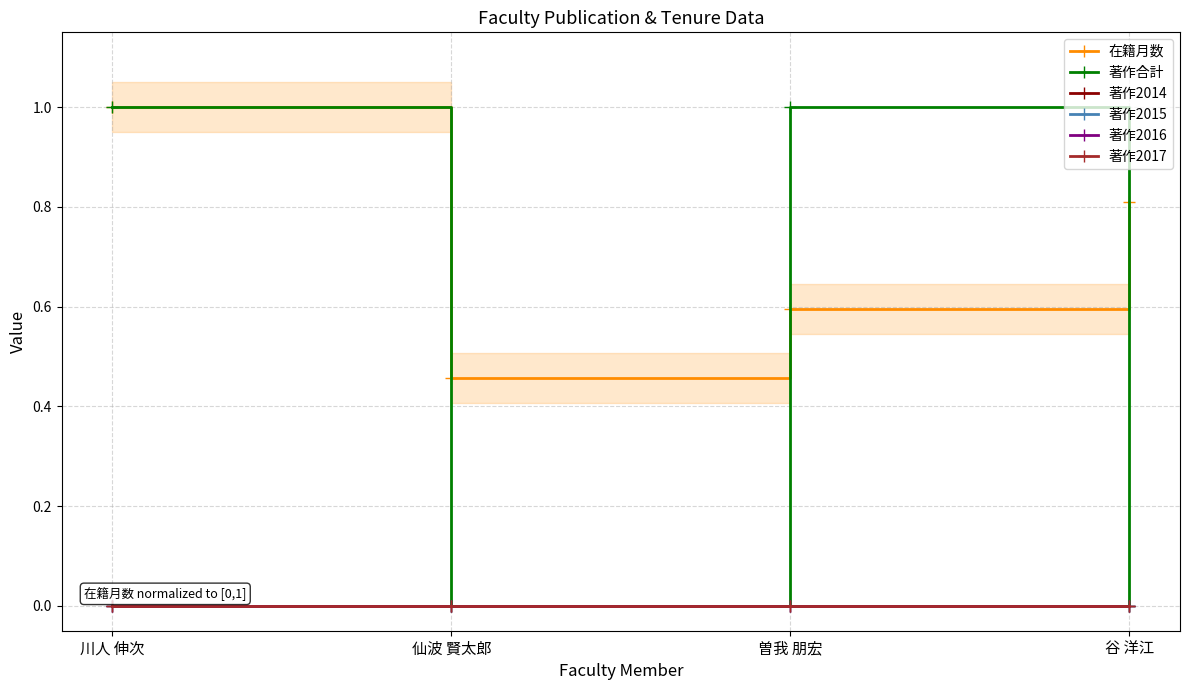

Is the value of 著作合計 at 曽我 朋宏 greater than the value of 著作2015 at 仙波 賢太郎?

Yes